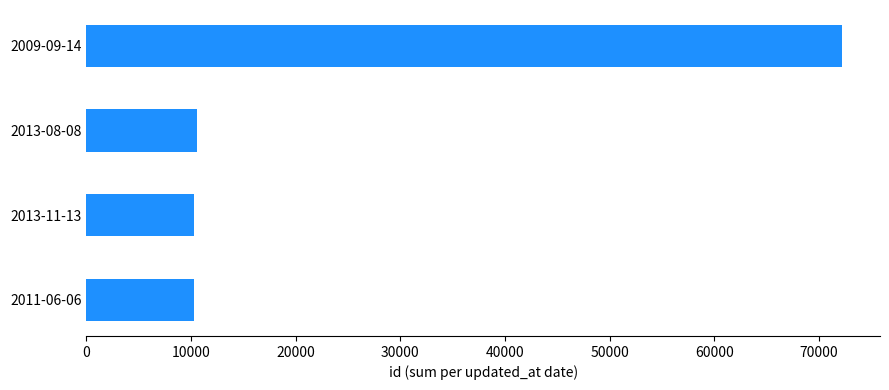

The value at 2013-08-08 is 10583. True or false?

True